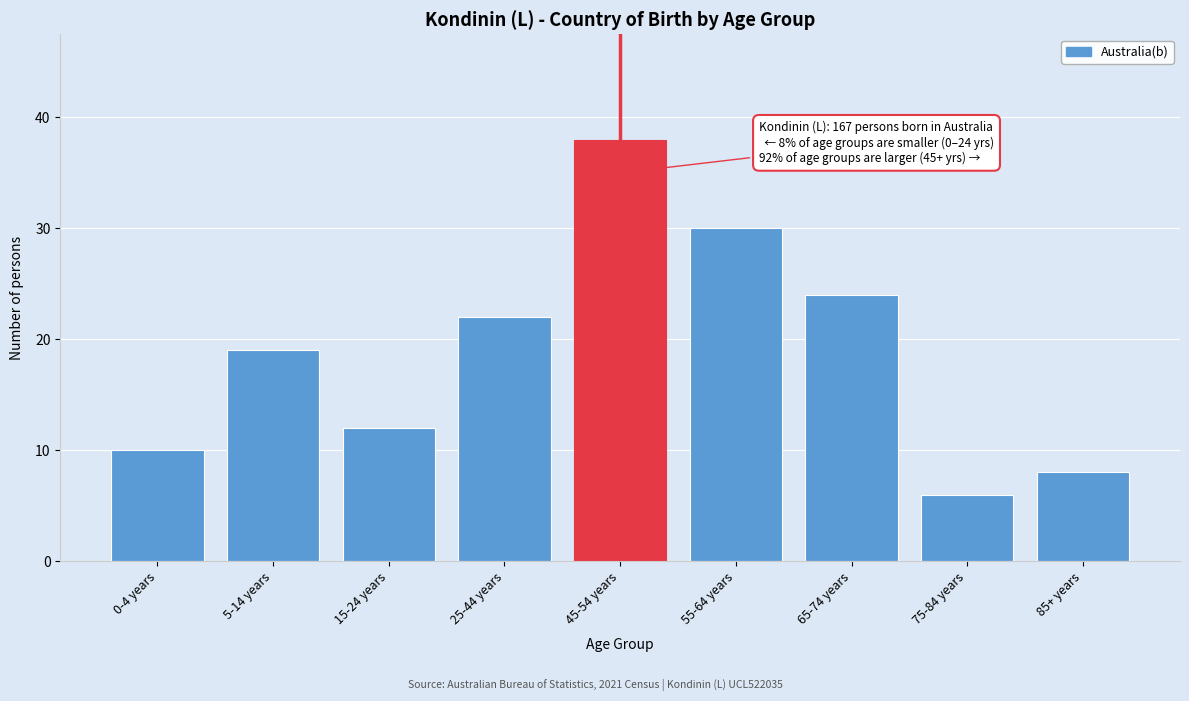

Reading left to right, extract all data points from this chart.

0-4 years=10	5-14 years=19	15-24 years=12	25-44 years=22	45-54 years=38	55-64 years=30	65-74 years=24	75-84 years=6	85+ years=8